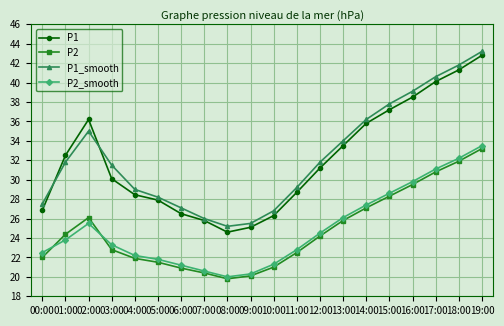

What is the sum of the P2 values at 10:00 and 03:00?

43.8